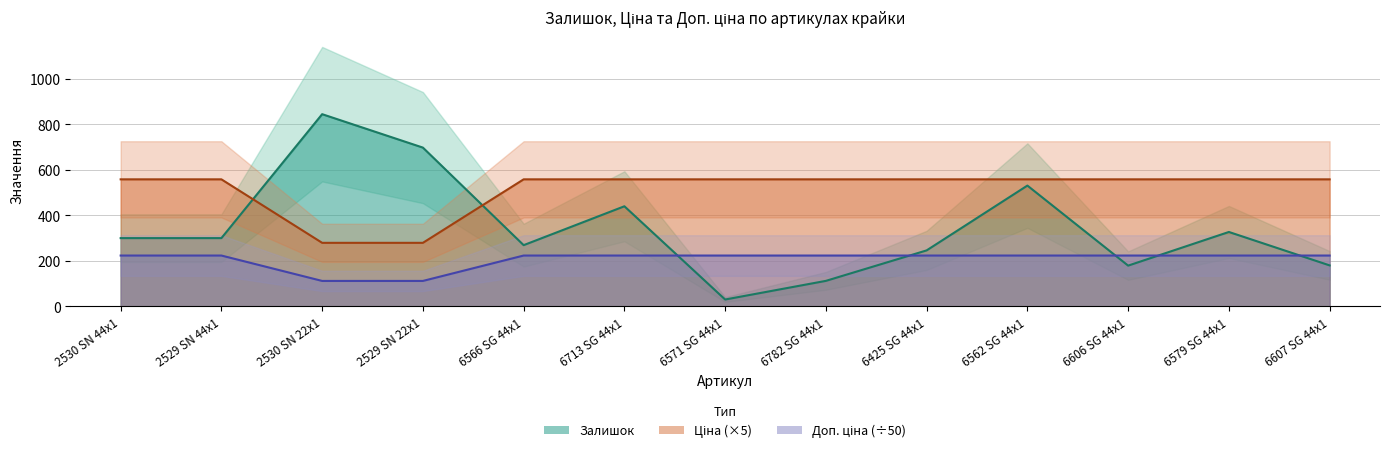

Reading left to right, extract all data points from this chart.

Залишок: 300.0	300.0	845.0	698.0	269.0	440.0	30.0	112.0	246.0	531.0	179.0	327.0	180.0
Ціна: 558.5	558.5	279.2	279.2	558.5	558.5	558.5	558.5	558.5	558.5	558.5	558.5	558.5
Доп. ціна: 223.4	223.4	111.7	111.7	223.4	223.4	223.4	223.4	223.4	223.4	223.4	223.4	223.4